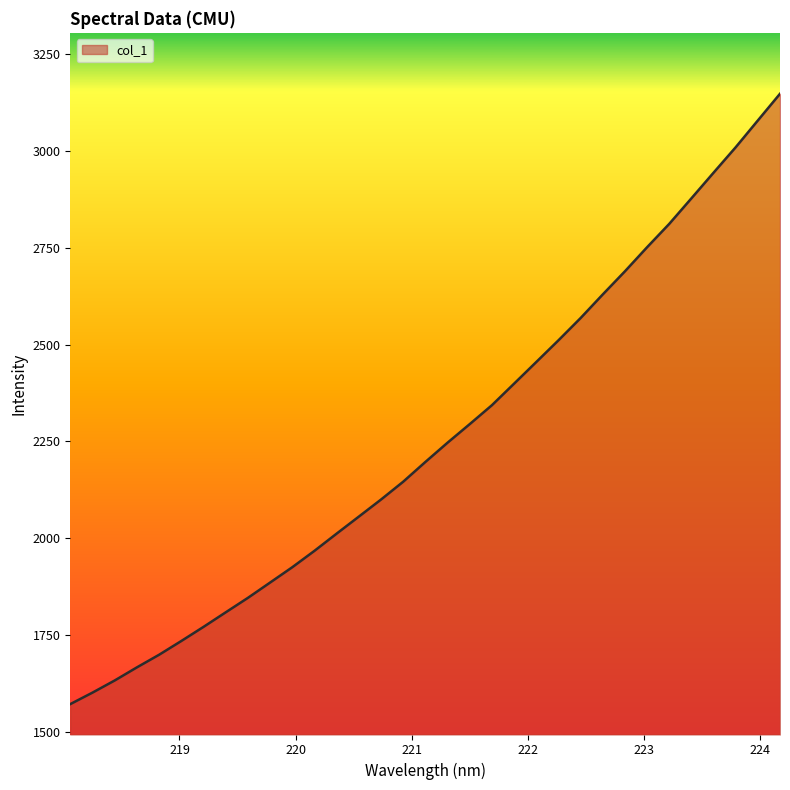

What is the maximum value shown in the chart?

3148.1